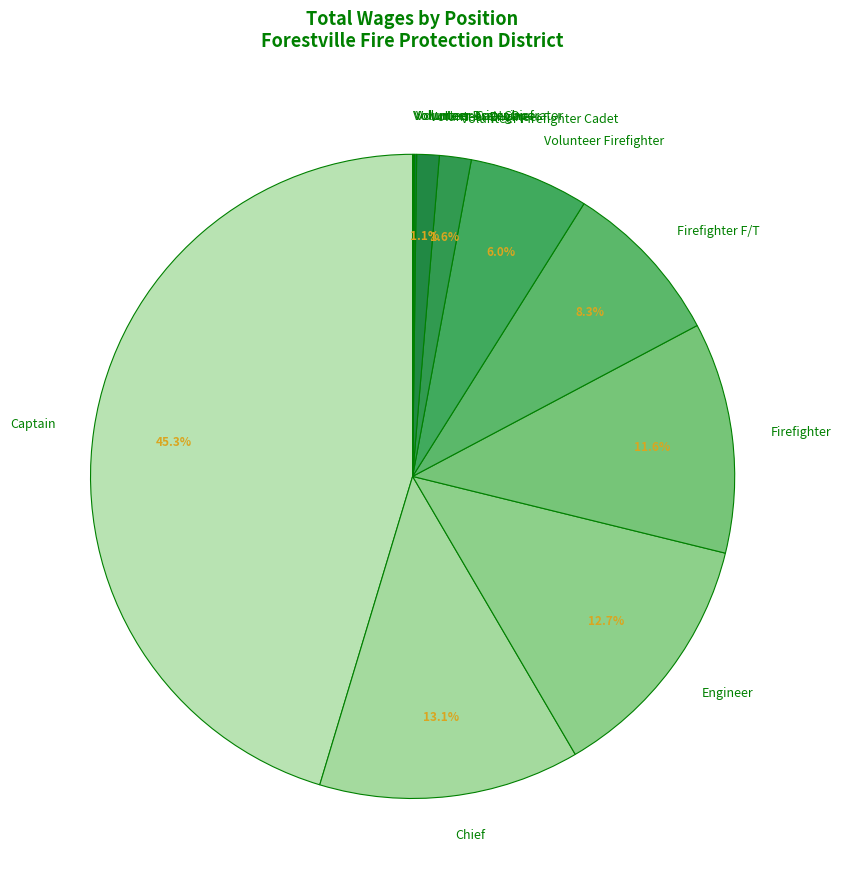

Is it true that Firefighter is 12% of the pie?

True